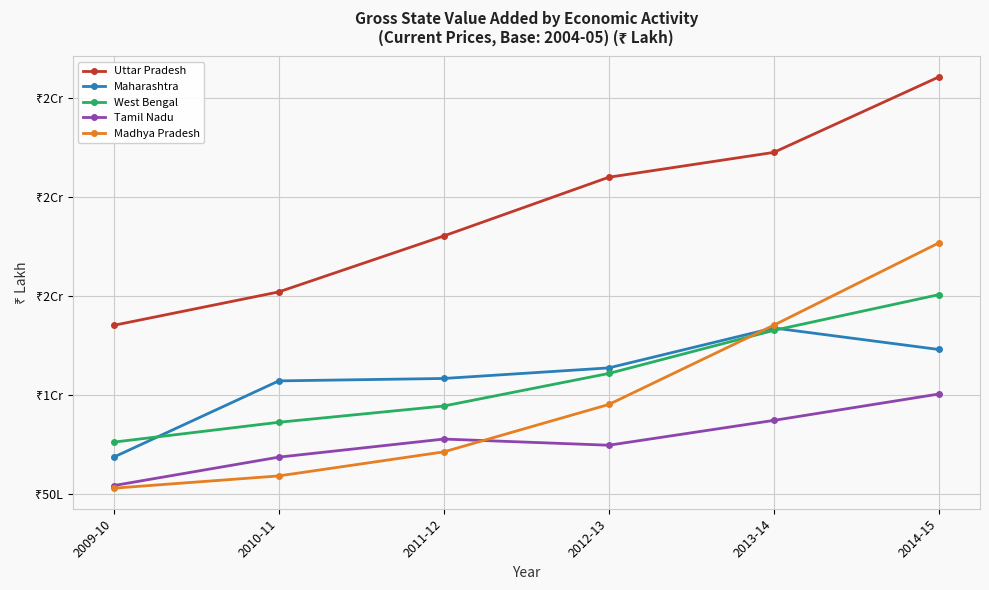

Is it true that Maharashtra equals 10713458 at 2010-11?

True